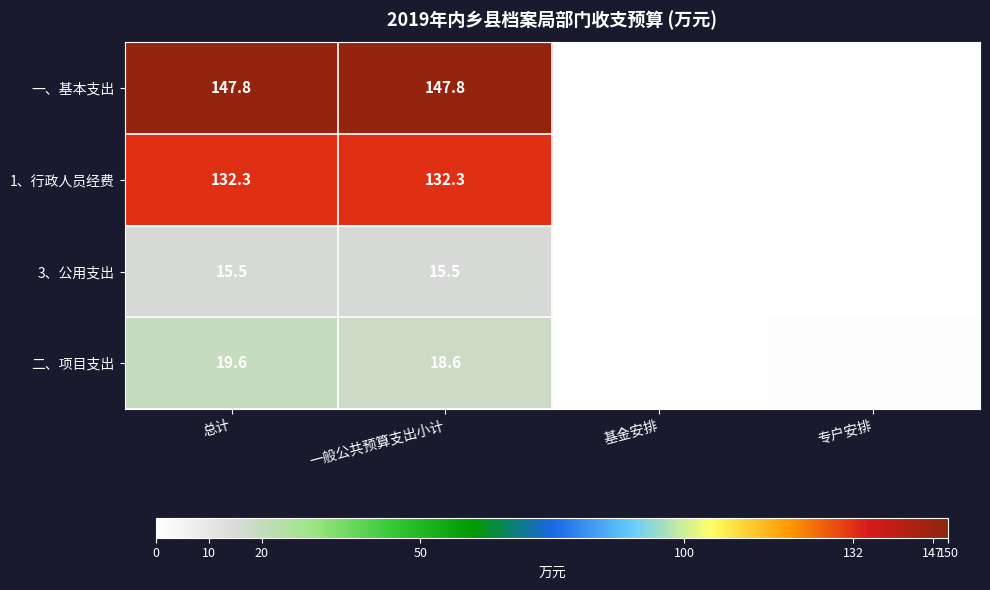

Rank the series by their maximum value, from highest to lowest.

一、基本支出, 1、行政人员经费, 二、项目支出, 3、公用支出